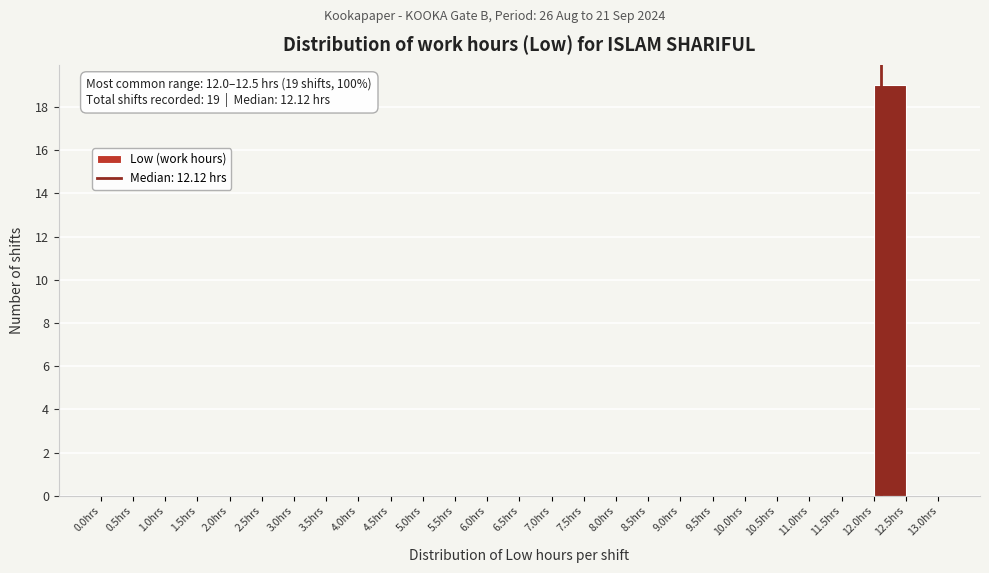

Over which range of the x-axis is the bar tallest?

12.0 to 12.5